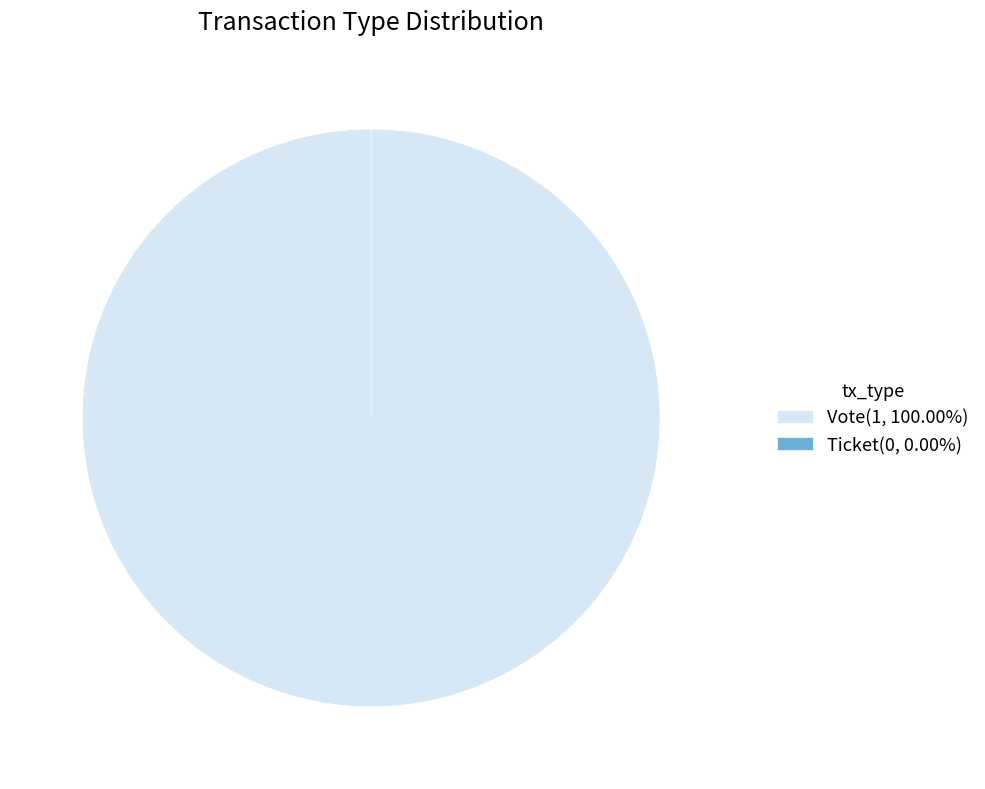

Combined, what portion of the pie is Vote and Ticket?

100.0%